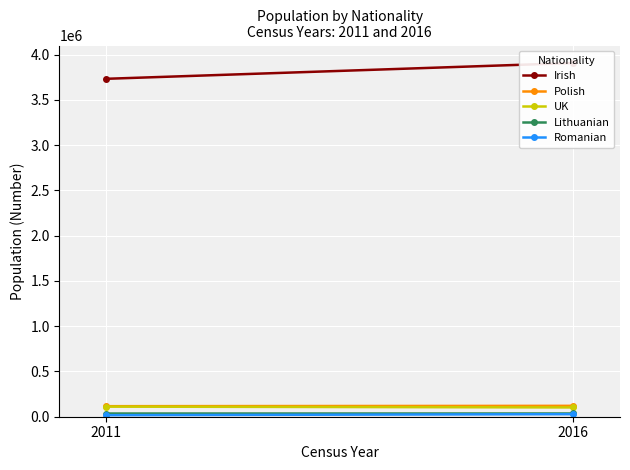

What is the sum of all Irish values?

7639530